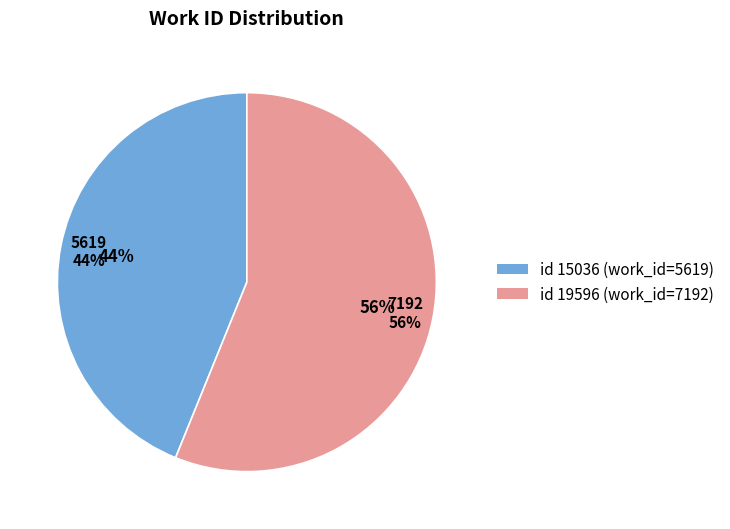

Which category accounts for the majority?

19596